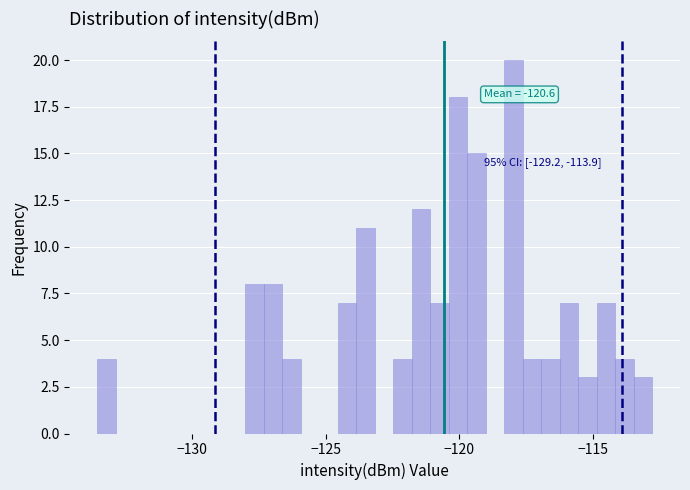

Around what value on the x-axis is the tallest bar? Give the approximate position of its centre, as read against the axis.

-118.0